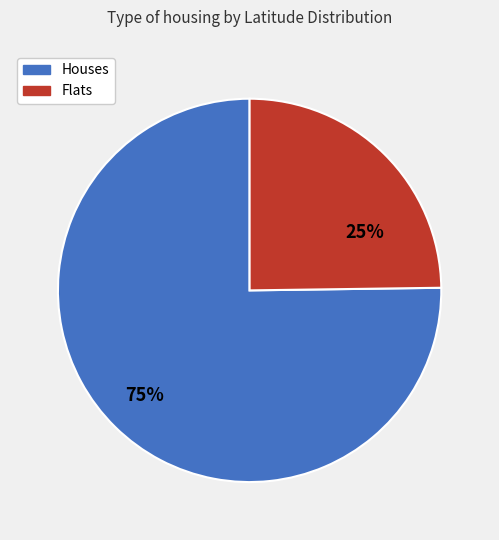

To the nearest percent, what is the average slice percentage?

50%